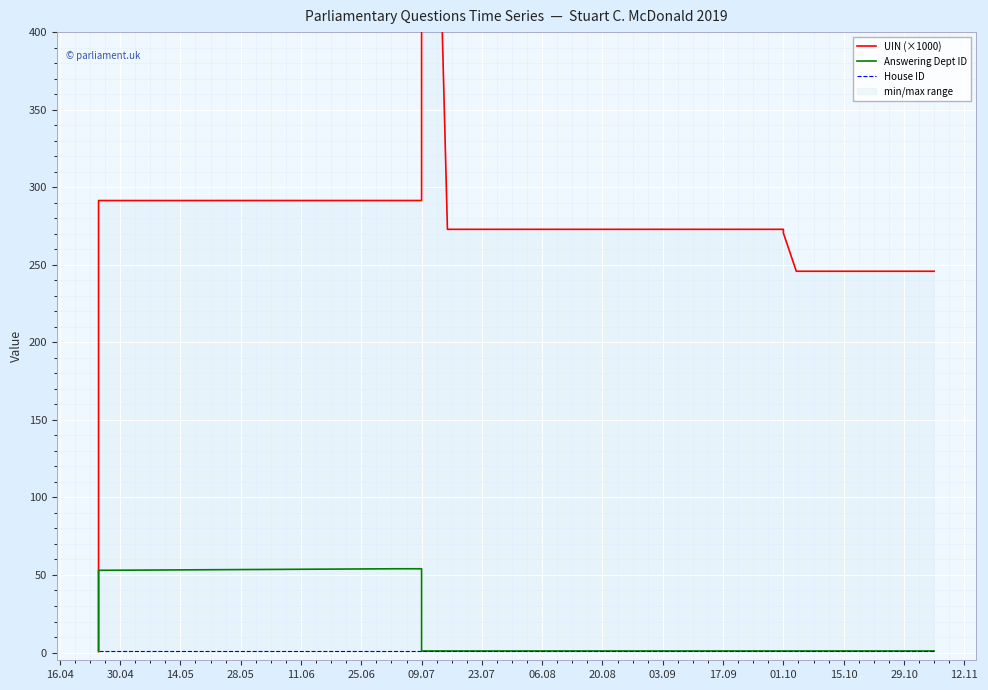

Reading left to right, list all the values displayed in this chart.

UIN (×1000): 0.5	291.4	291.4	291.4	911.9	272.9	272.9	270.4	245.8	245.8
Answering Dept ID: 1.0	53.0	54.0	54.0	1.0	1.0	1.0	1.0	1.0	1.0
House ID: 1.0	1.0	1.0	1.0	1.0	1.0	1.0	1.0	1.0	1.0